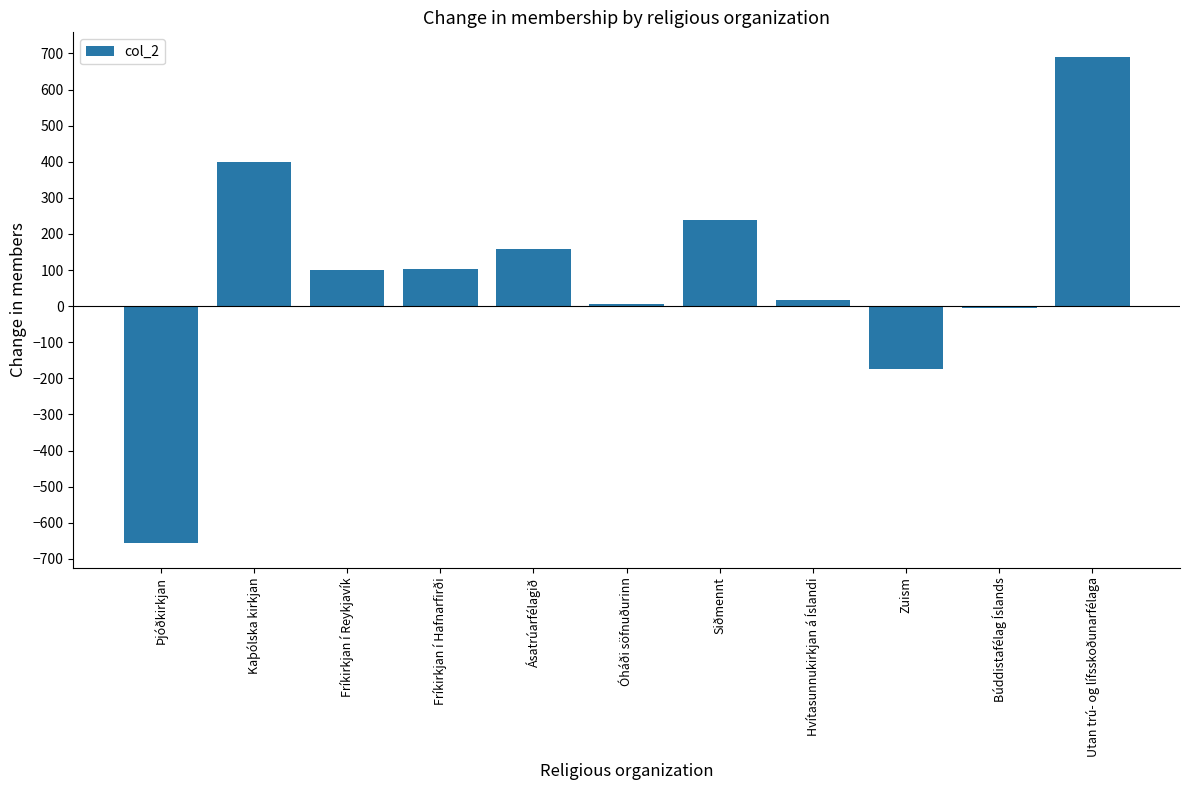

What is the maximum value shown in the chart?

691